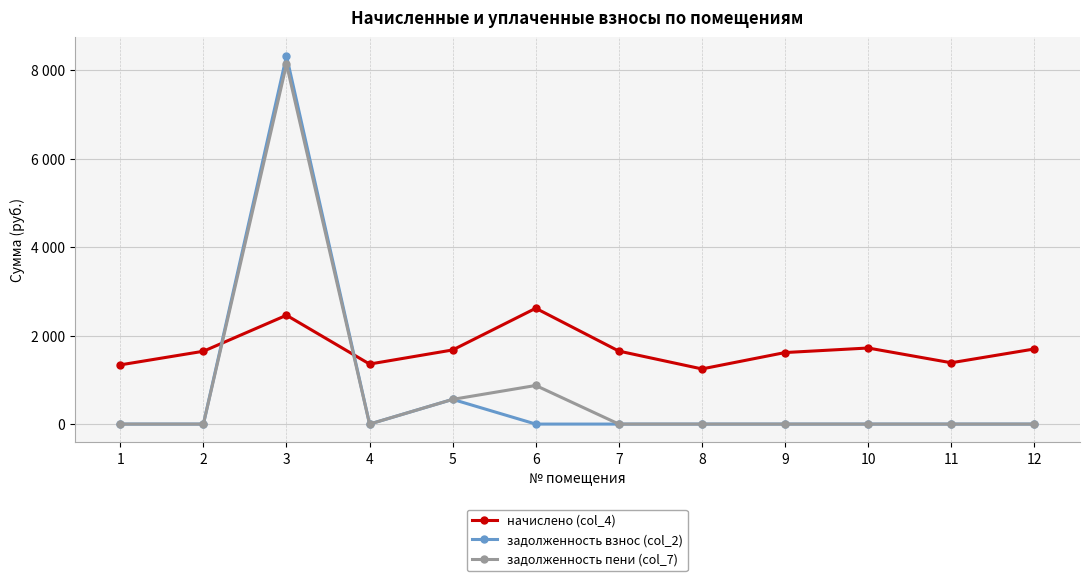

What is the highest value of the задолженность пени (col_7) series?

8132.7